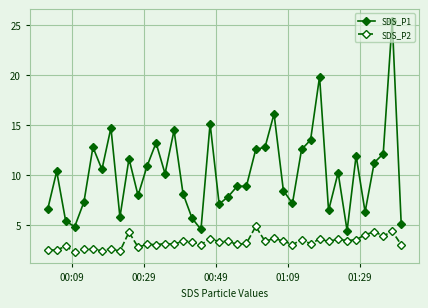

True or false: SDS_P2 and SDS_P1 cross at least once.

False